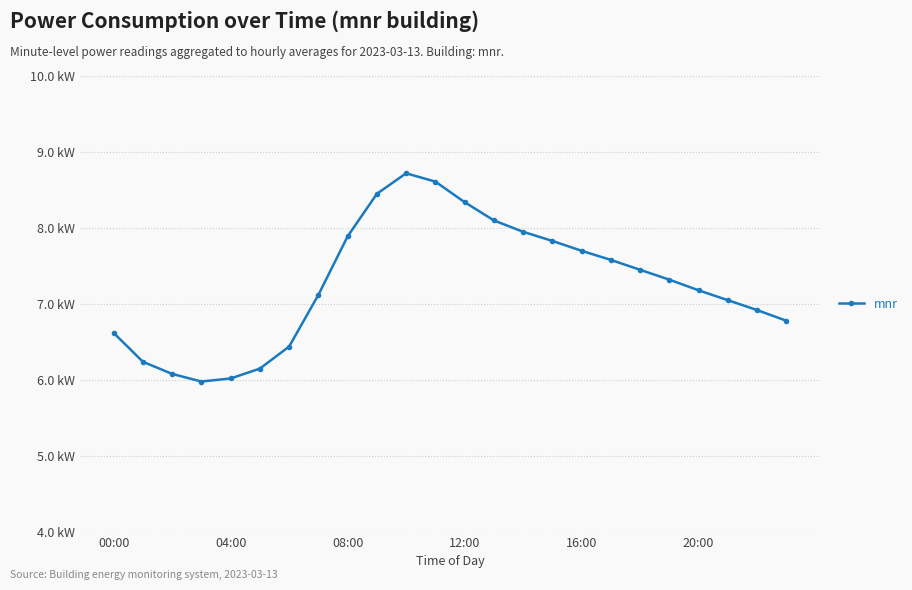

Reading left to right, transcribe all the data shown in this chart.

6.6	6.2	6.1	6.0	6.0	6.2	6.4	7.1	7.9	8.4	8.7	8.6	8.3	8.1	8.0	7.8	7.7	7.6	7.5	7.3	7.2	7.0	6.9	6.8